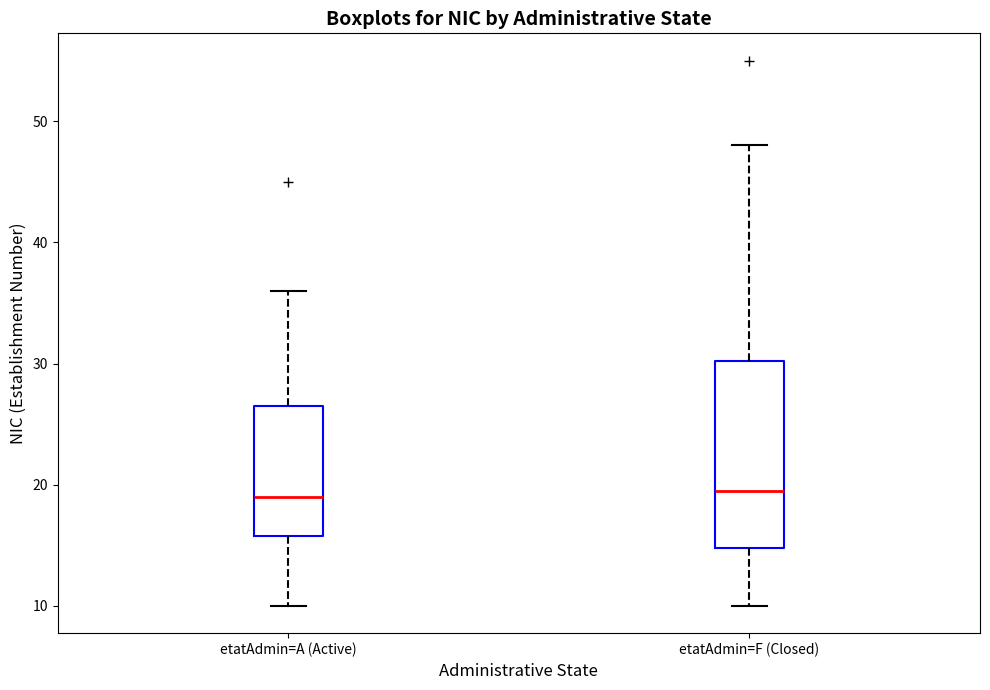

Reading left to right, transcribe this box plot: for each box, give where its median line is, the range the box spans, and where its two whiskers end, as read against the y-axis. The values are not printed on the chart, so give them approximately, as read against the axis.

etatAdmin=A (Active): median 19, box 16 to 27, whiskers 10 to 36
etatAdmin=F (Closed): median 20, box 15 to 30, whiskers 10 to 48